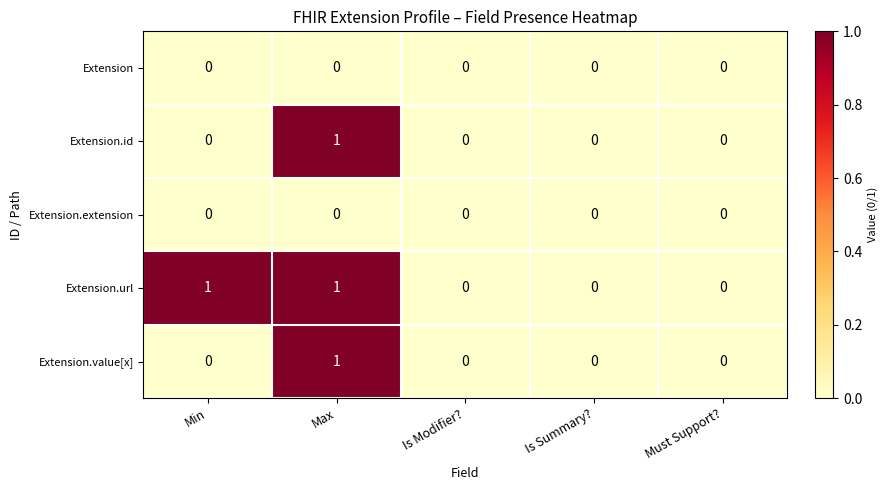

Count the Extension.url values in the range 0 to 1.

5